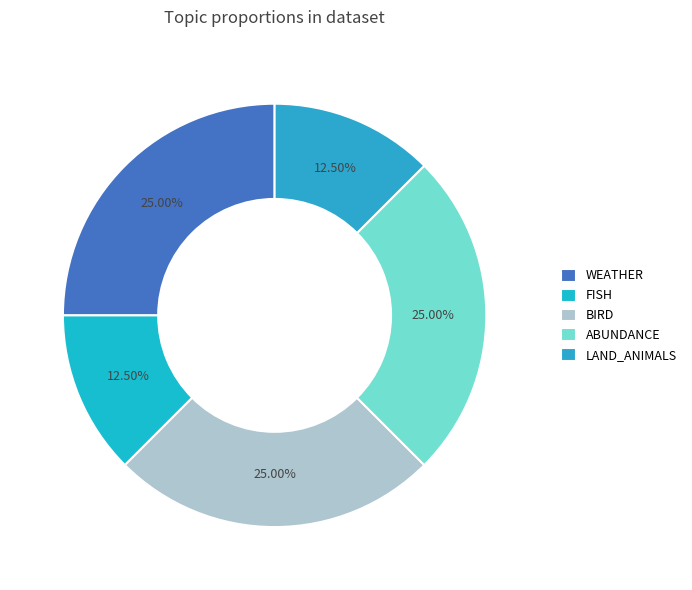

Do LAND_ANIMALS and BIRD together represent more than half of the pie?

No